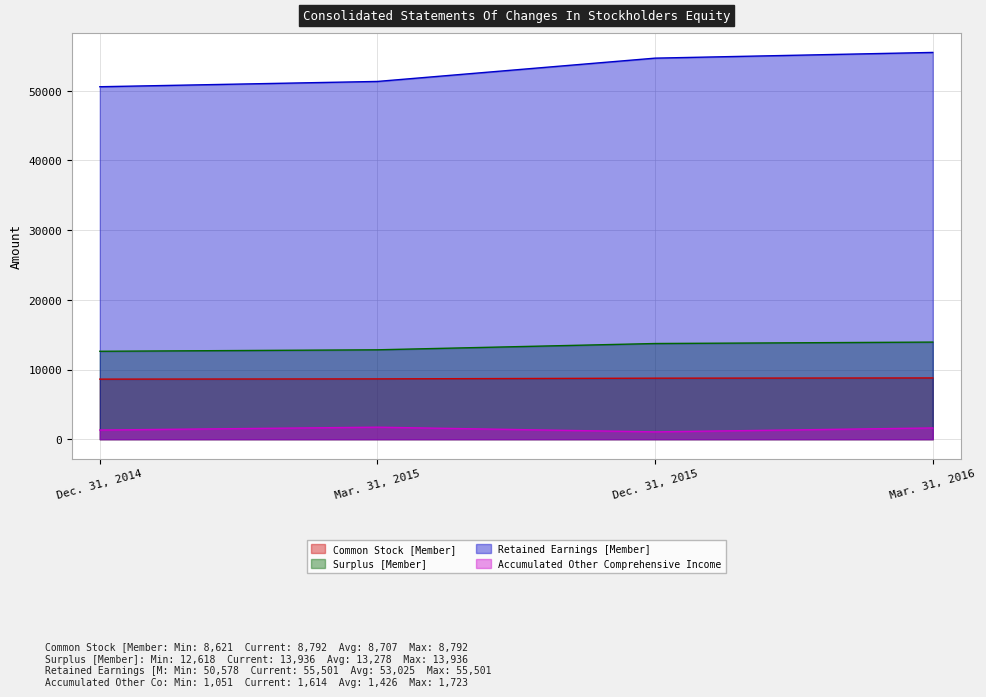

What are all the series names shown in the legend?

Common Stock [Member], Surplus [Member], Retained Earnings [Member], Accumulated Other Comprehensive Income